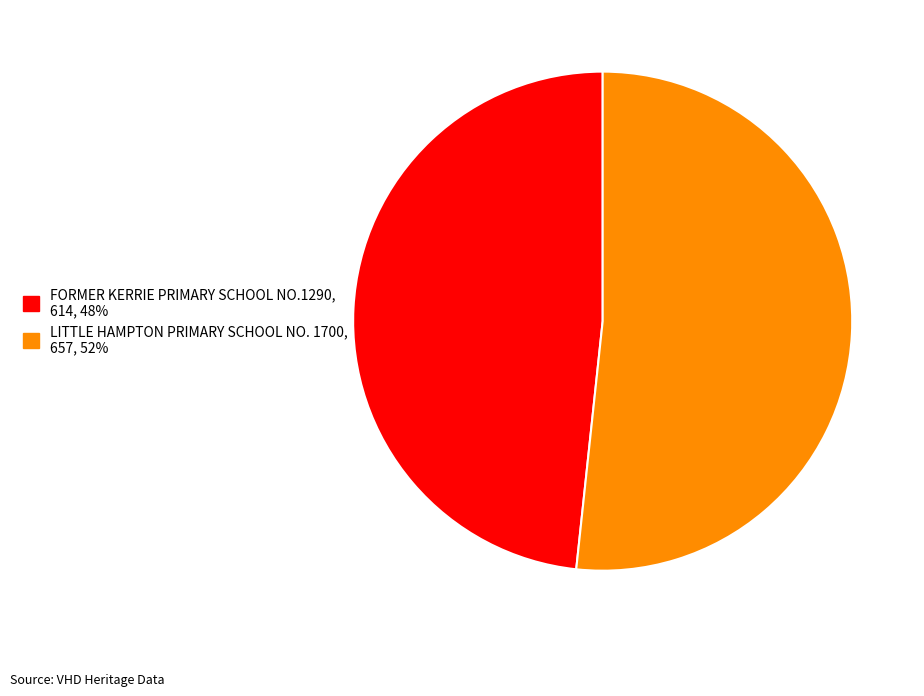

Combined, do LITTLE HAMPTON PRIMARY SCHOOL NO. 1700 and FORMER KERRIE PRIMARY SCHOOL NO.1290 account for over 50%?

Yes